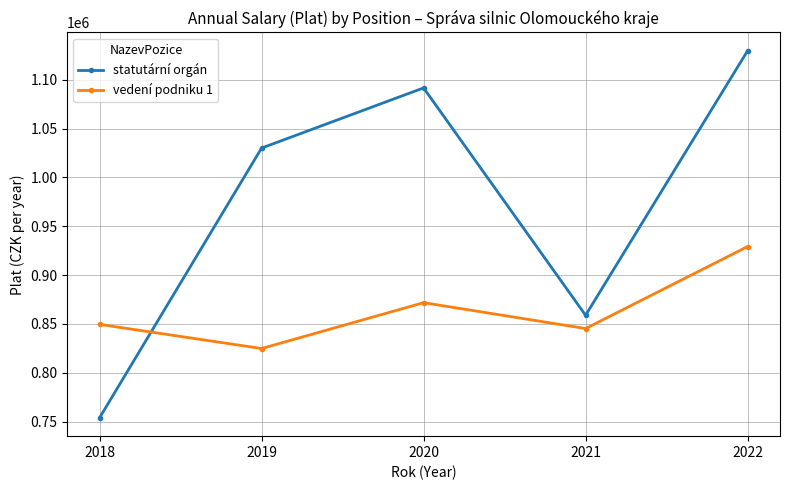

What is the spread (max minus min) of values at 2020?

219928